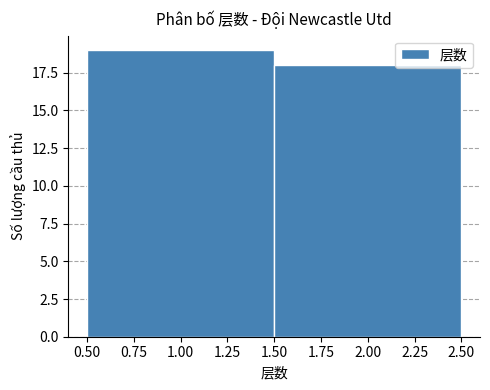

How tall is the bar that spans 0.50 to 1.50 on the x-axis? The values are not printed on the chart, so give them approximately, as read against the axis.

19